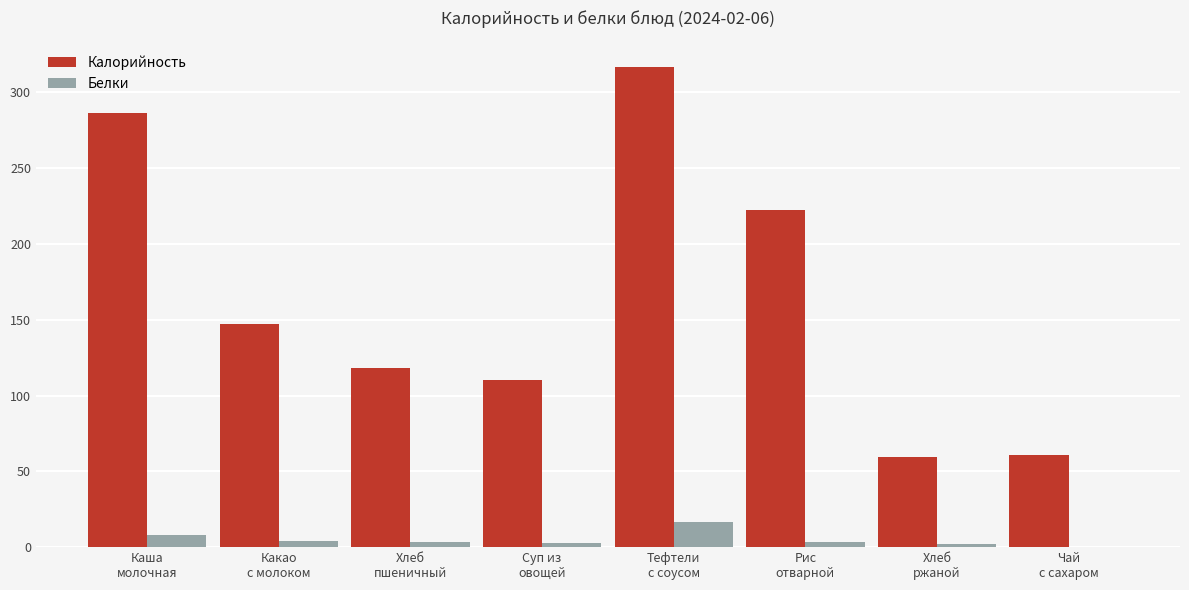

What is the maximum value shown in the chart?

316.6